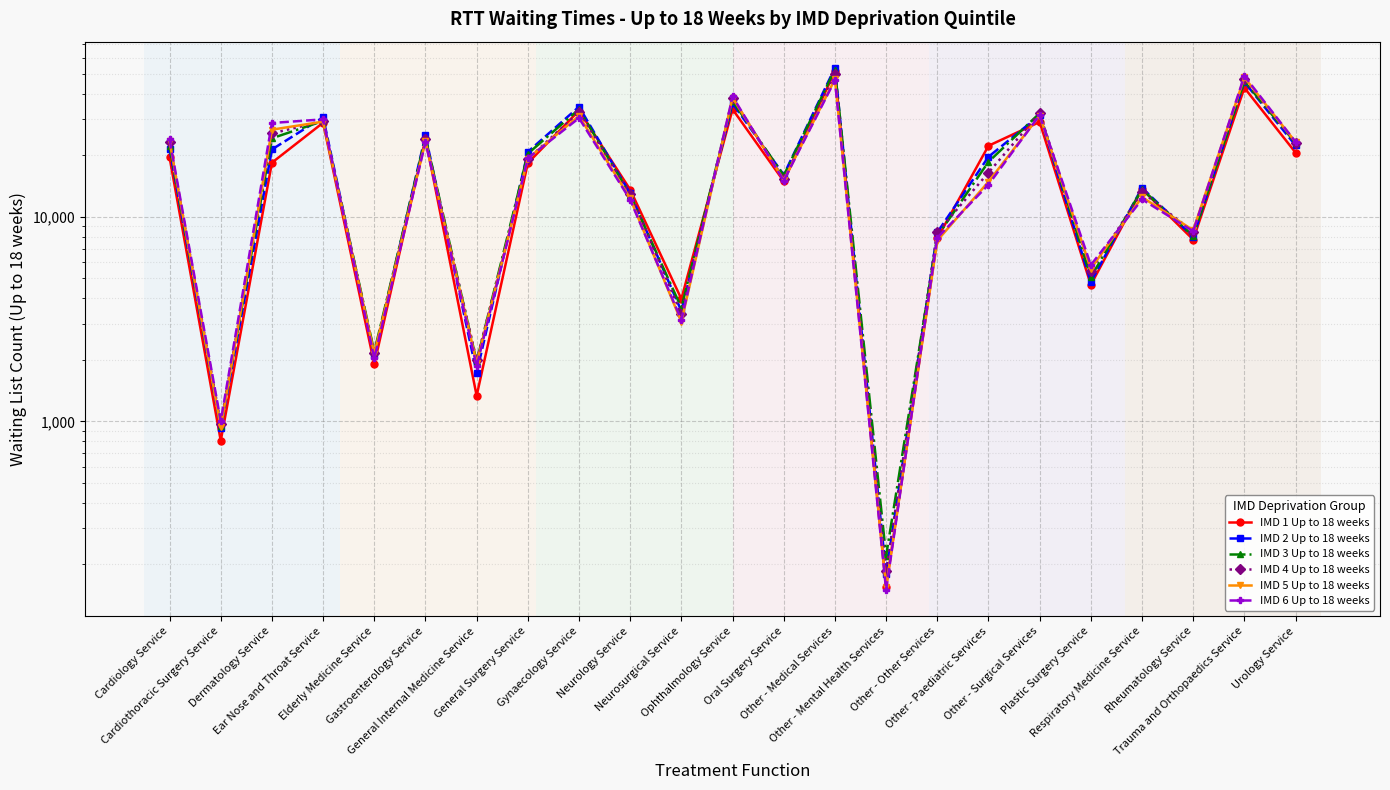

What position from the right is Other - Surgical Services?

6